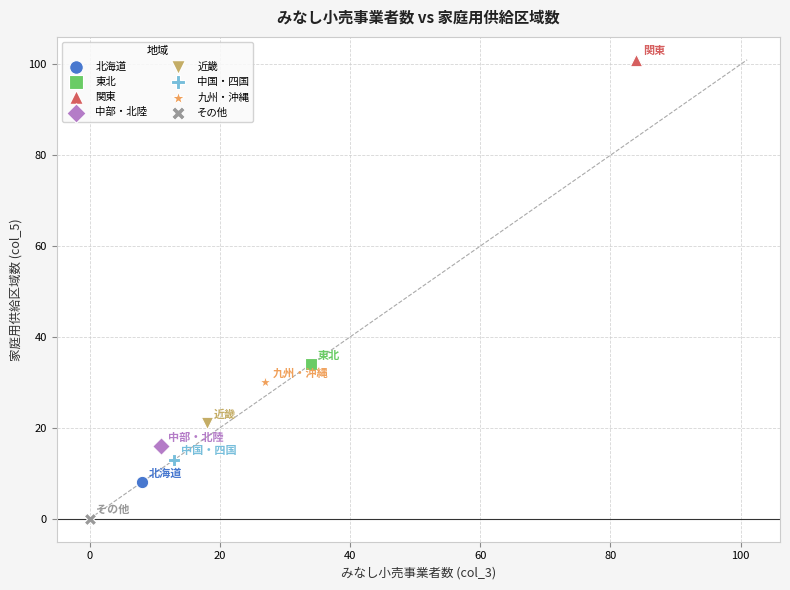

Which series reaches the maximum Y coordinate?

関東